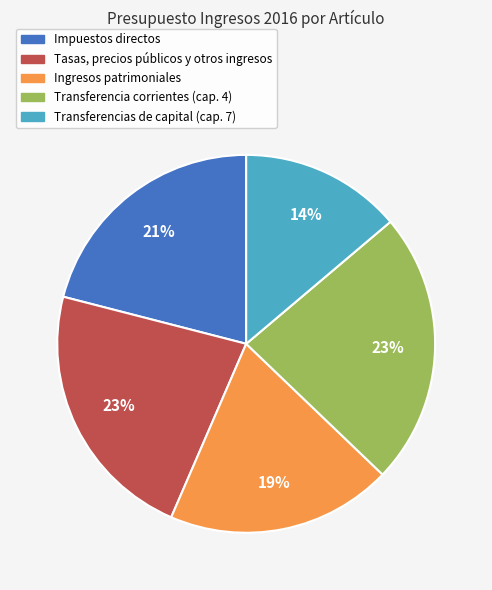

What is the smallest slice in the pie chart?

Transferencias de capital (cap. 7)